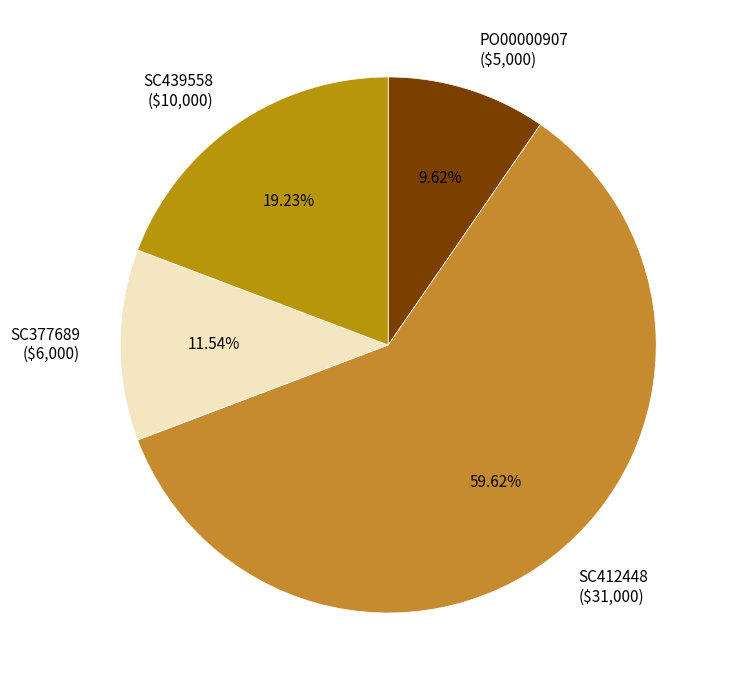

Rank the categories by value from lowest to highest.

PO00000907, SC377689, SC439558, SC412448